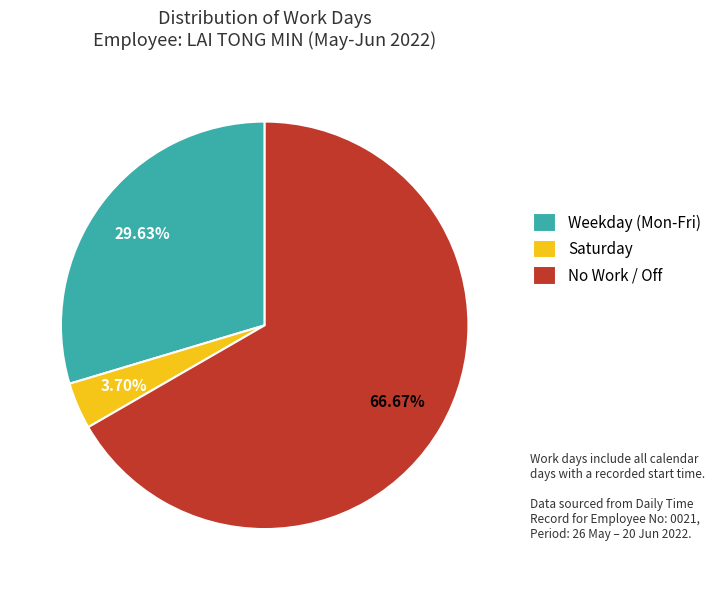

Between Saturday and No Work / Off, which is larger?

No Work / Off